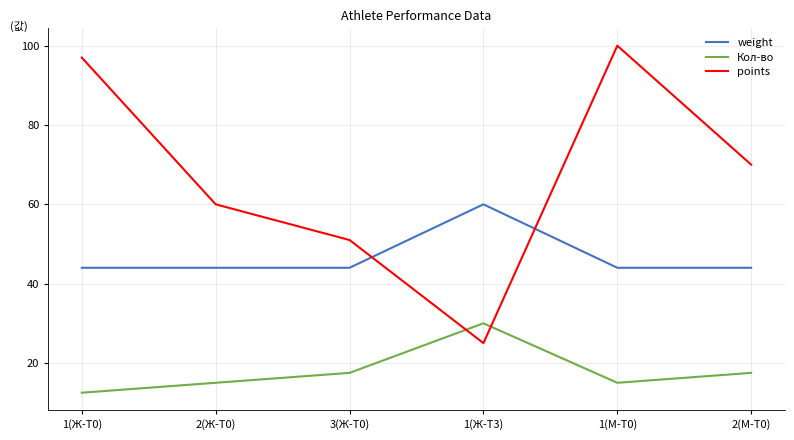

What position from the right is 3(Ж-T0)?

4